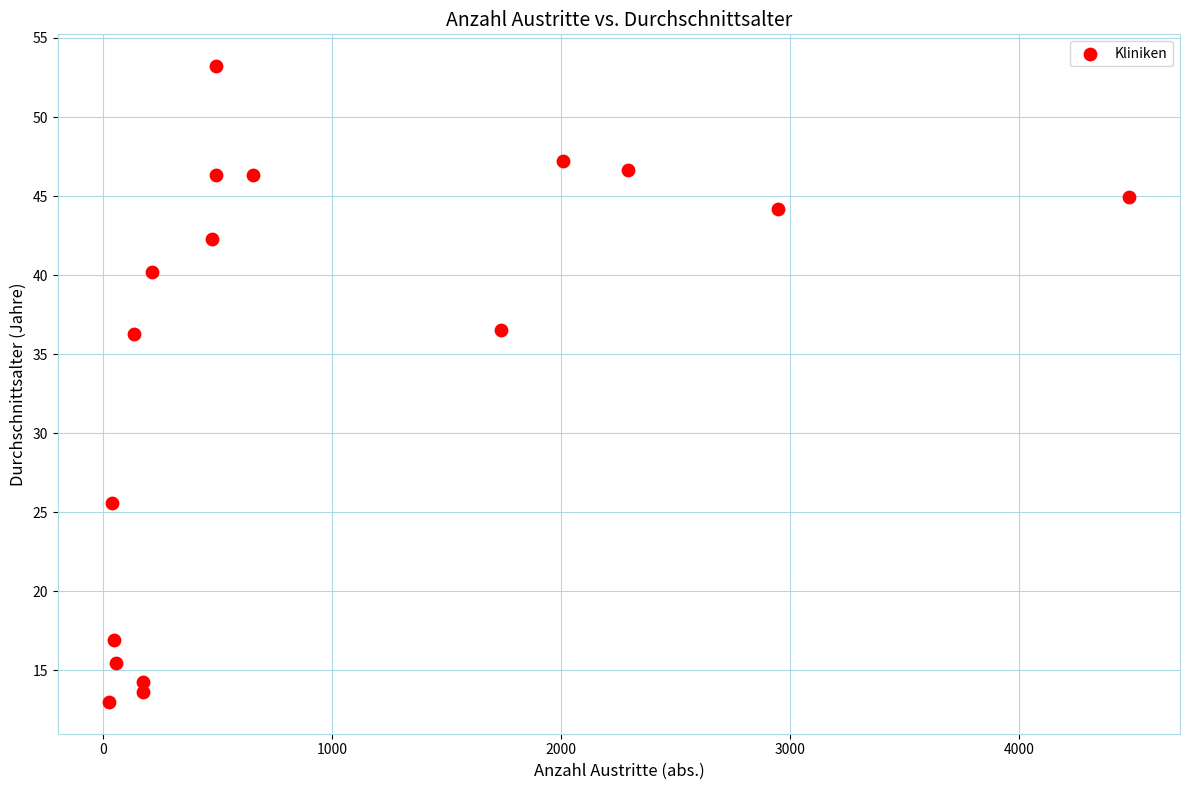

What is the range of Y values (max minus min)?

40.2